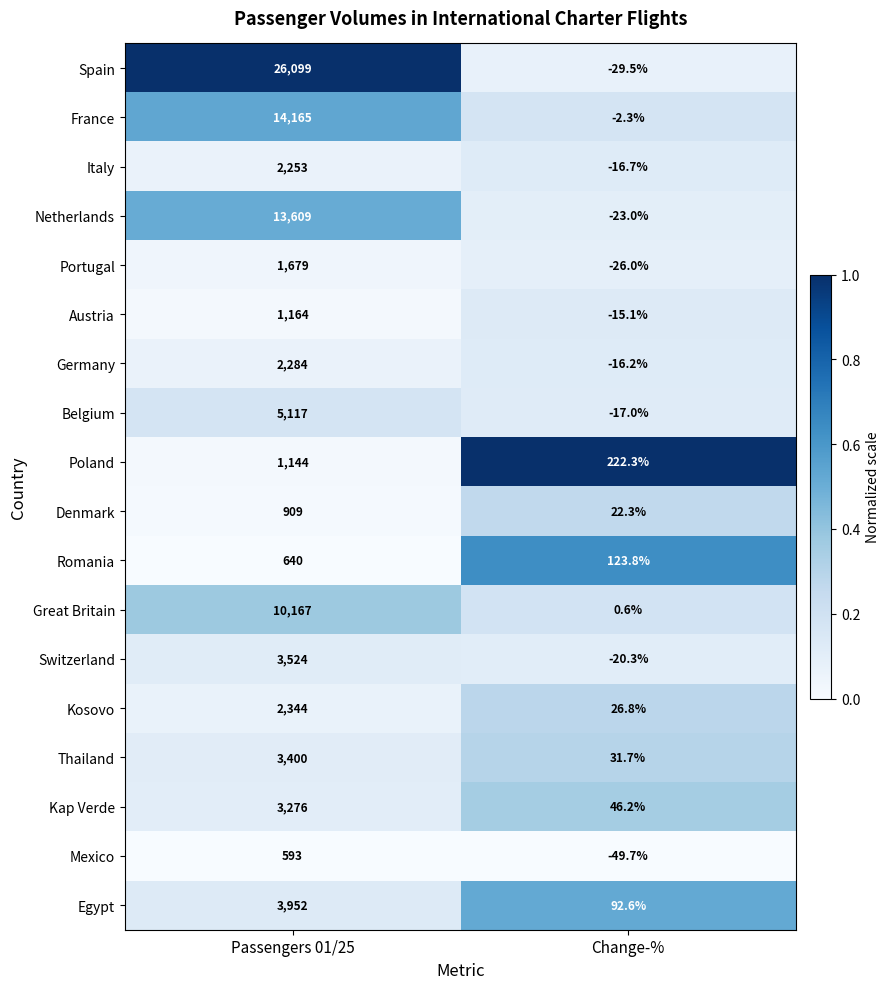

What is the spread (max minus min) of values at Passengers 01/25?

25506.0